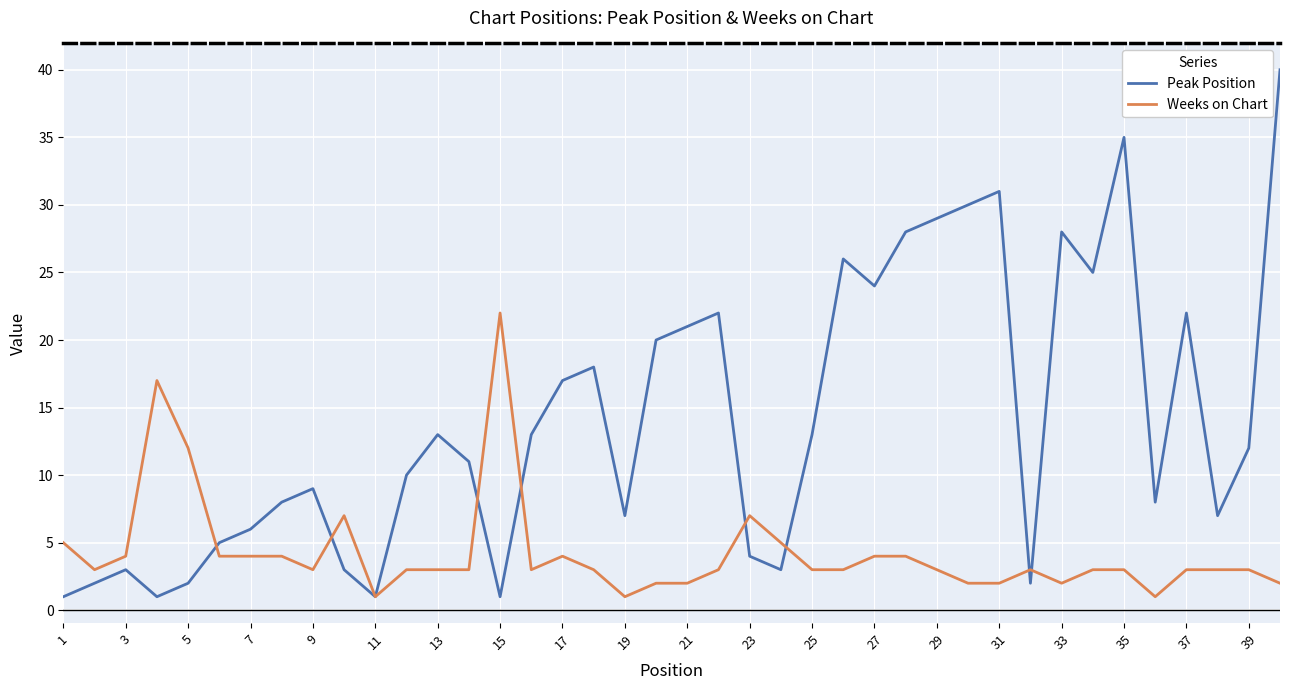

What is the minimum value for Weeks on Chart?

1